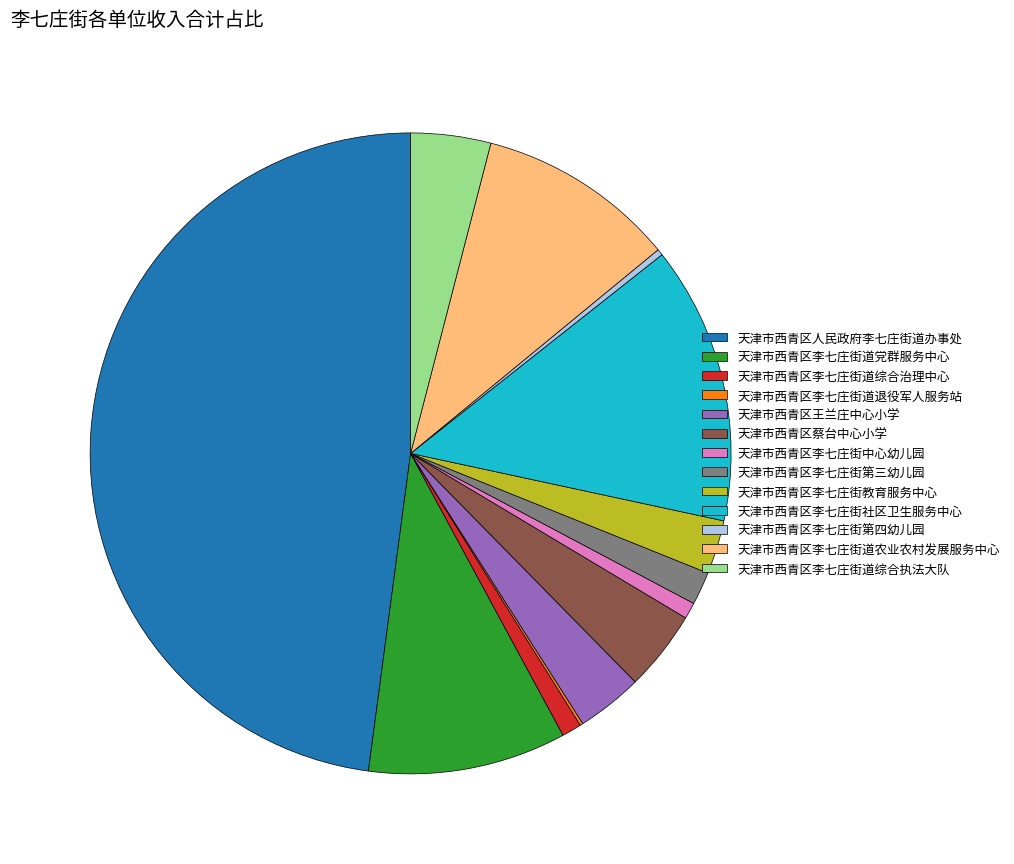

Does 天津市西青区李七庄街道党群服务中心 represent more than half of the total?

No